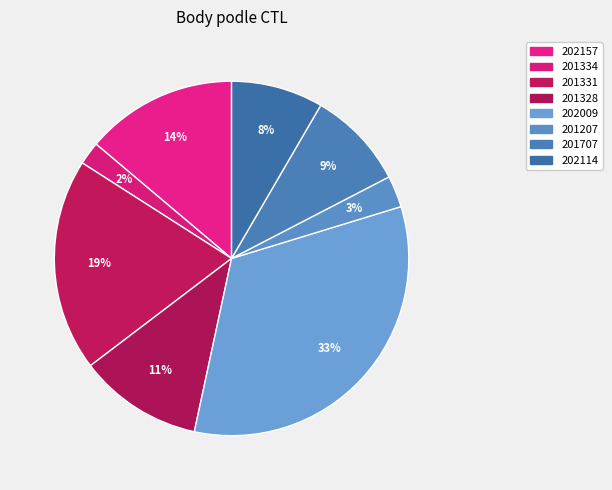

To the nearest percent, what portion does 201334 represent?

2%